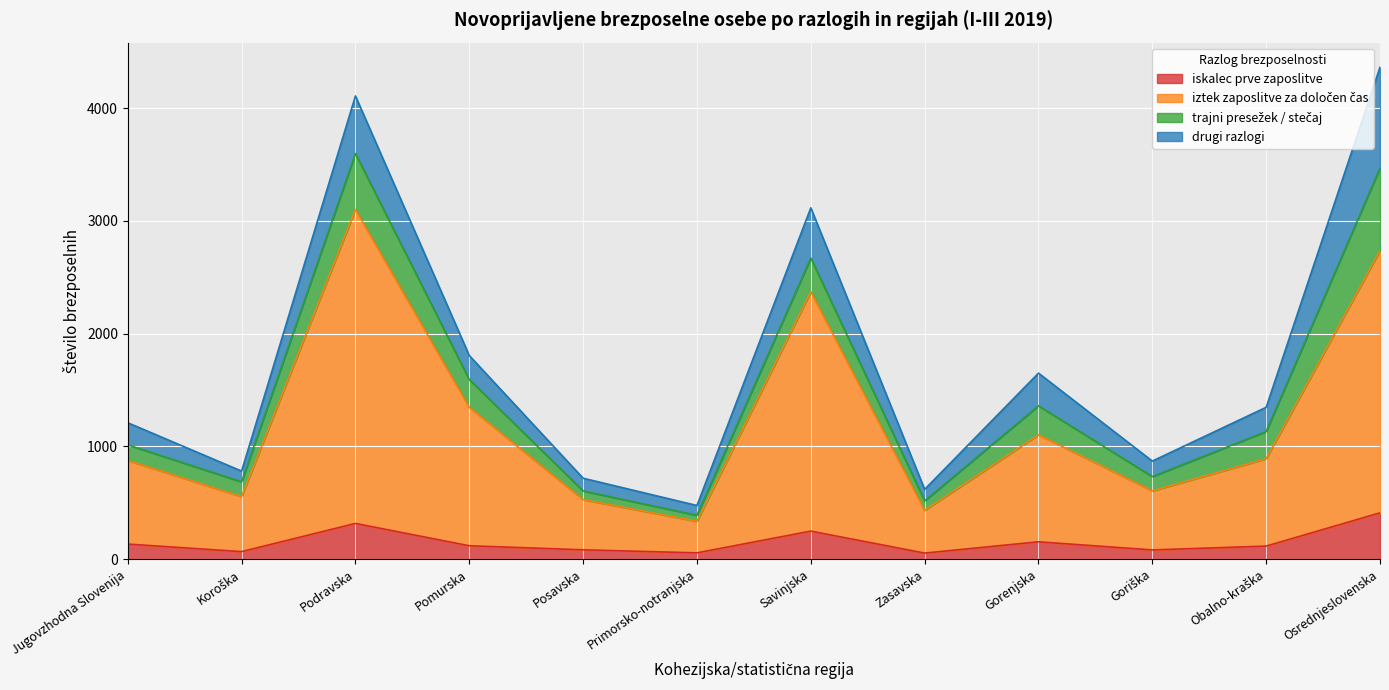

What is the label of the 3rd point from the right?

Goriška